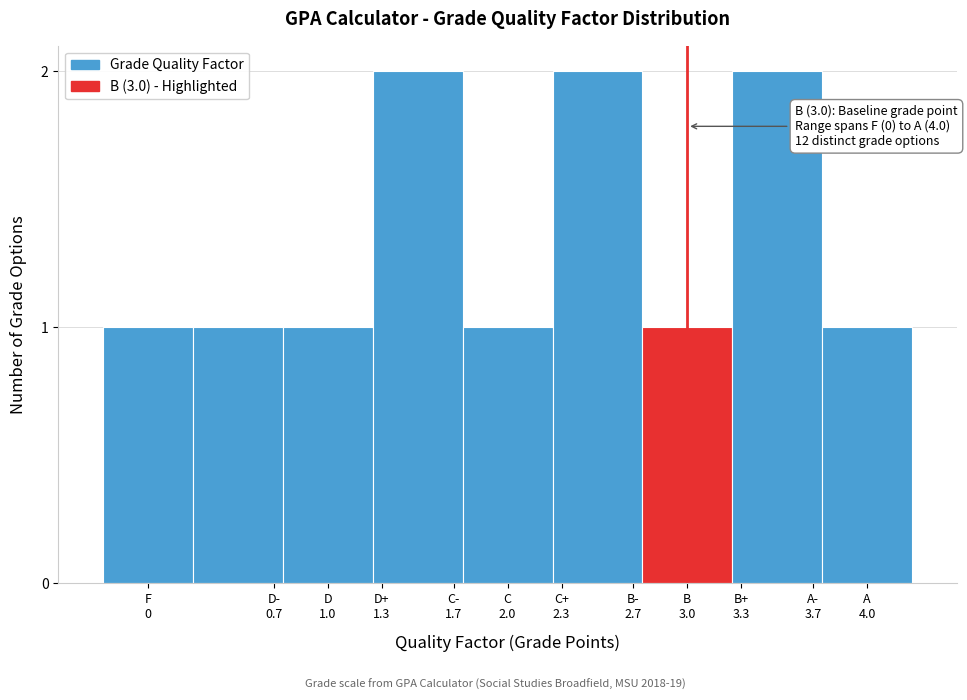

Reading left to right, what are all the values shown in this chart?

1	1	1	2	1	2	1	2	1